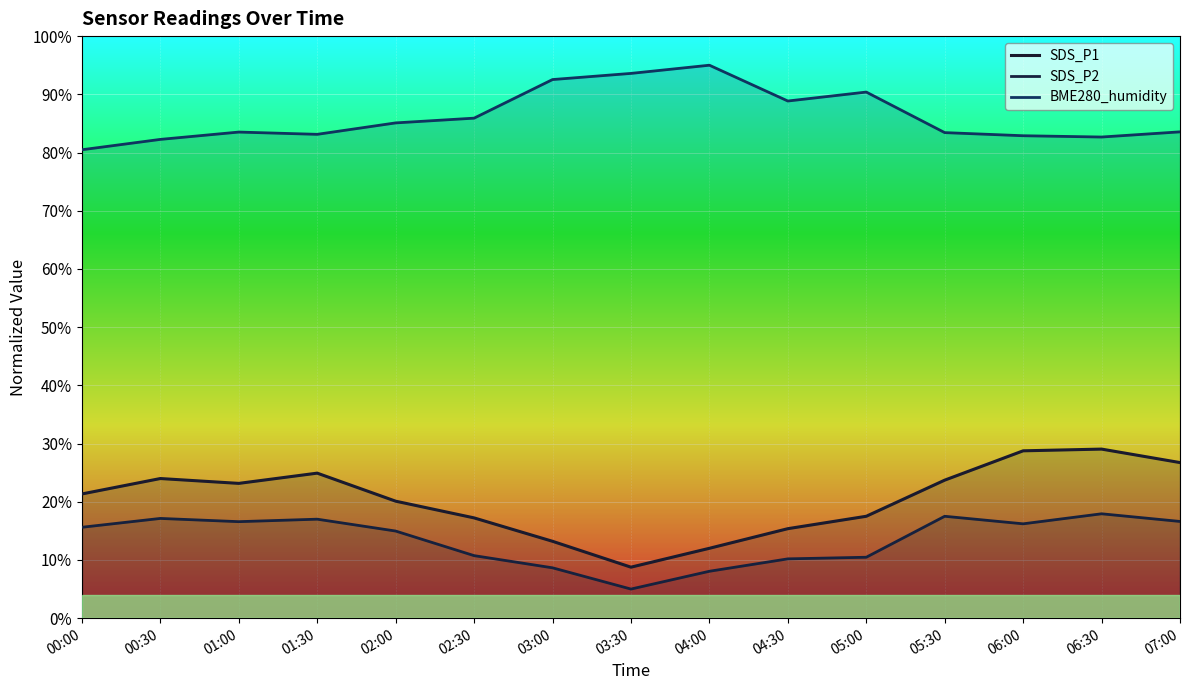

True or false: SDS_P2 and SDS_P1 cross at least once.

False